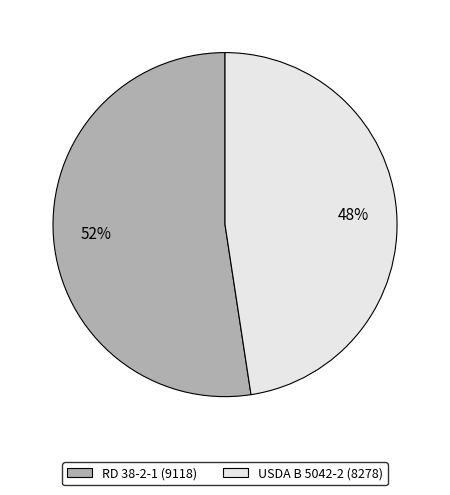

To the nearest percent, what portion does USDA B 5042-2 represent?

48%